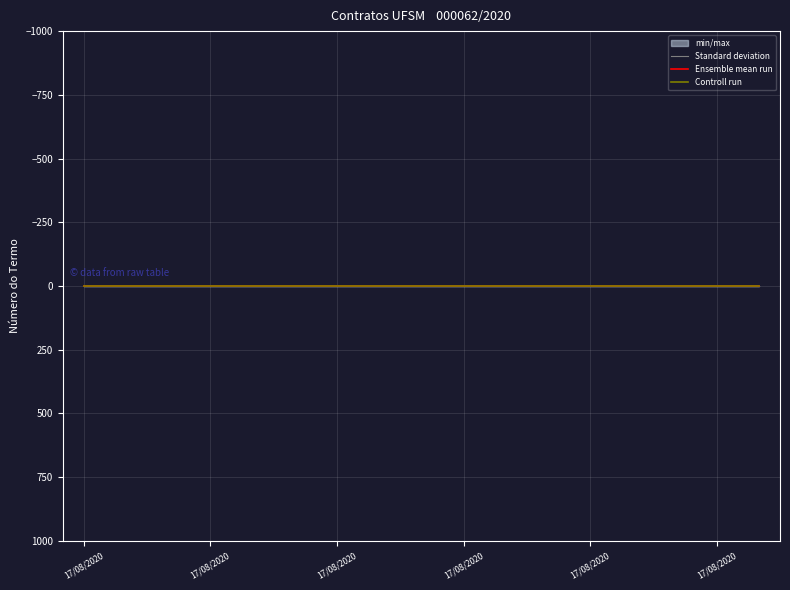

Which label corresponds to the largest value in the chart?

17/08/2020